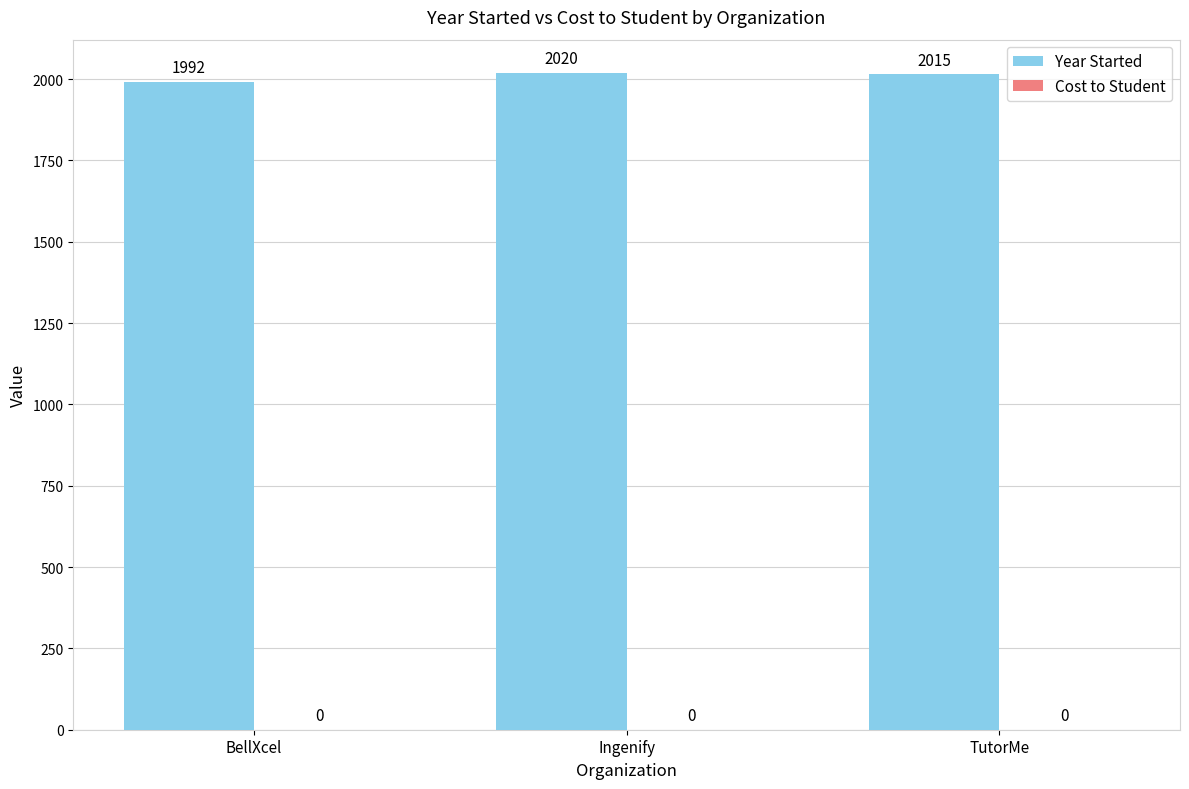

What is the difference between the second highest and minimum values?

23